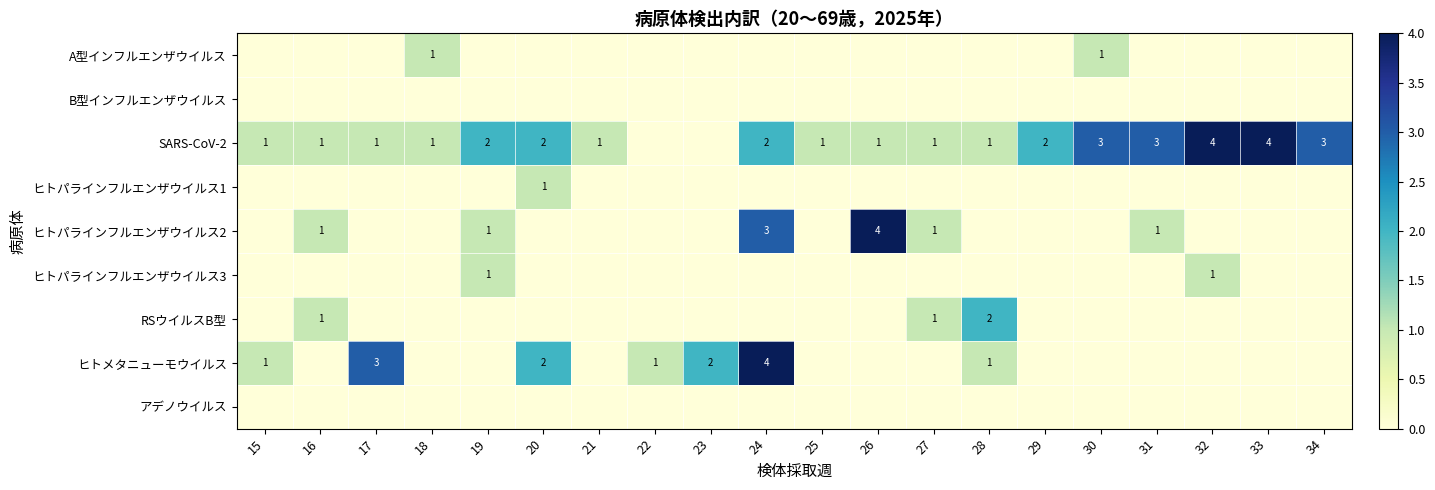

The ヒトメタニューモウイルス series shows 2 at 17. True or false?

False